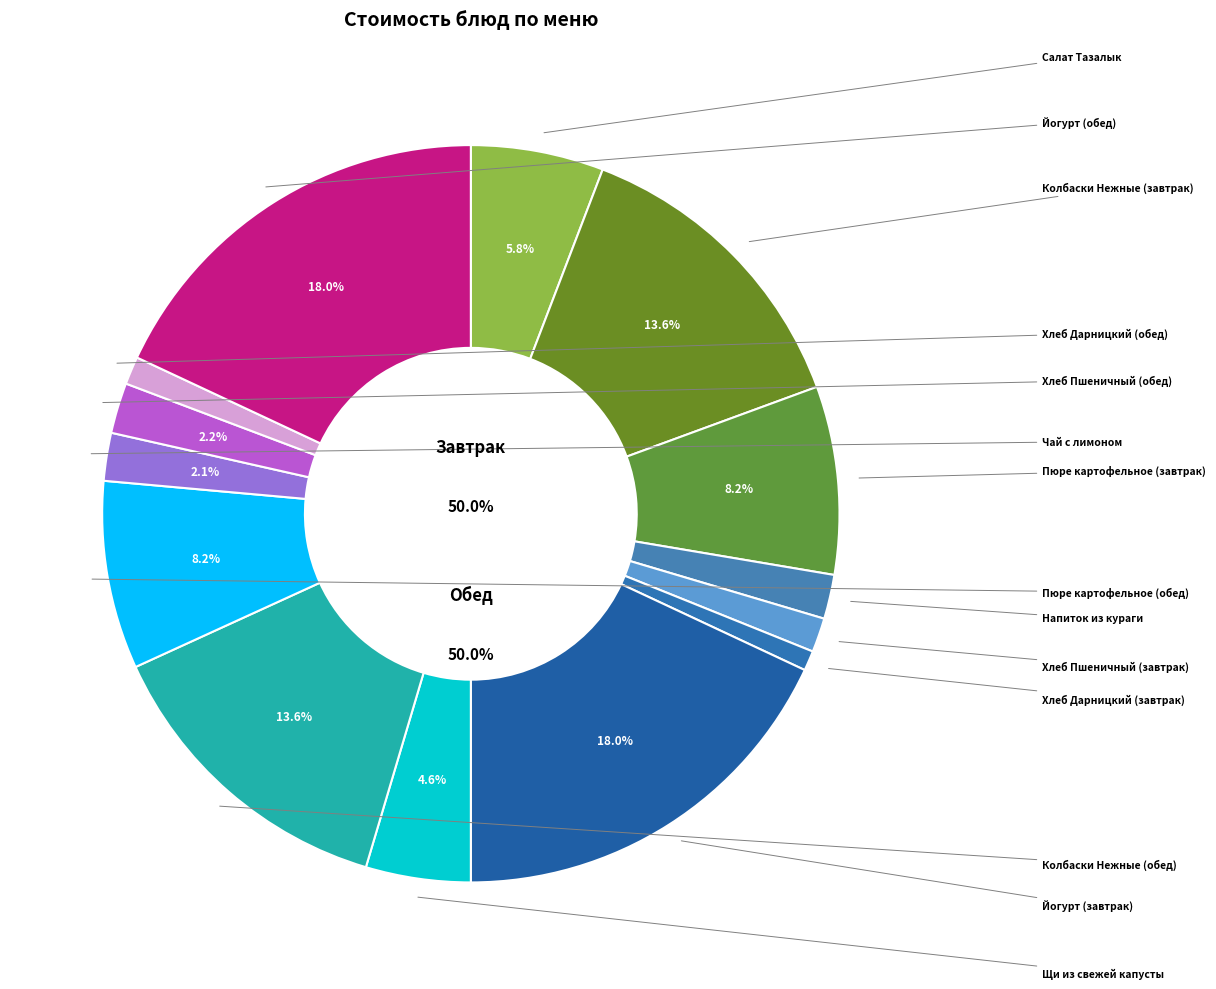

The Чай с лимоном slice represents 1% of the pie. True or false?

False